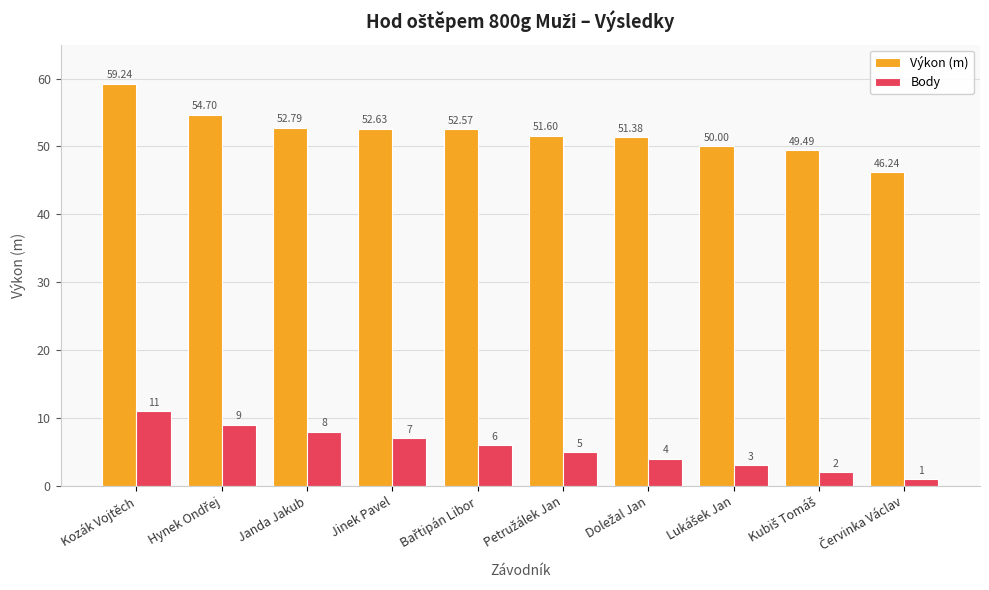

How many groups of bars are there?

10